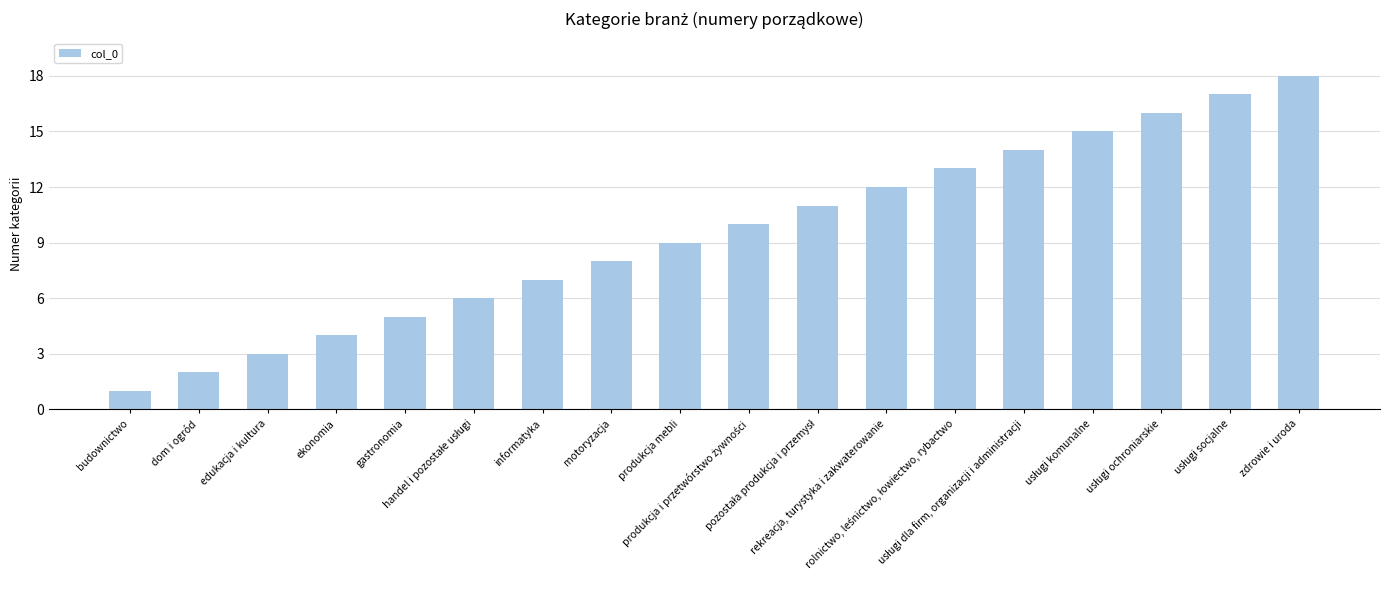

Are the bars grouped side by side (vs. stacked)?

No